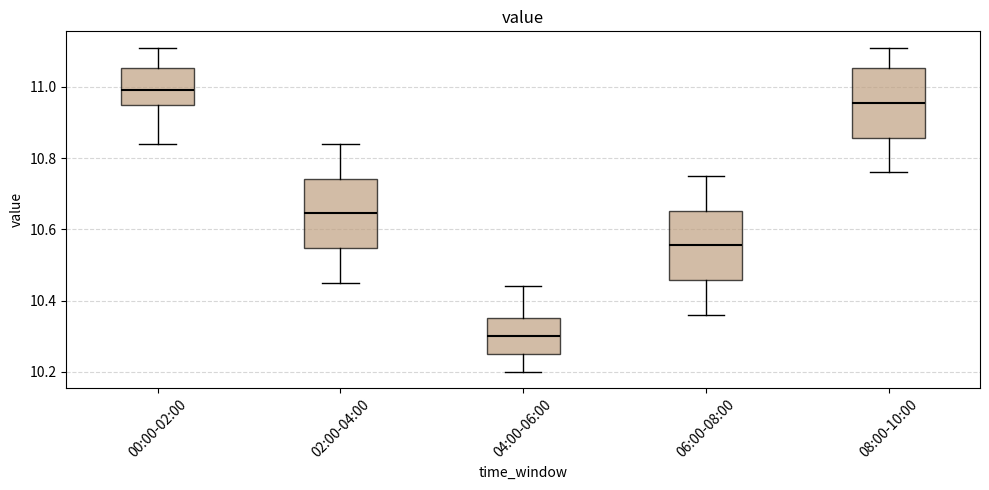

Reading left to right, read every box against the y-axis: the position of its median line, the range the box covers, and the ends of its whiskers. The values are not printed on the chart, so give them approximately, as read against the axis.

00:00-02:00: median 11.00, box 10.96 to 11.06, whiskers 10.84 to 11.12
02:00-04:00: median 10.64, box 10.54 to 10.74, whiskers 10.46 to 10.84
04:00-06:00: median 10.30, box 10.26 to 10.36, whiskers 10.20 to 10.44
06:00-08:00: median 10.56, box 10.46 to 10.66, whiskers 10.36 to 10.76
08:00-10:00: median 10.96, box 10.86 to 11.06, whiskers 10.76 to 11.12